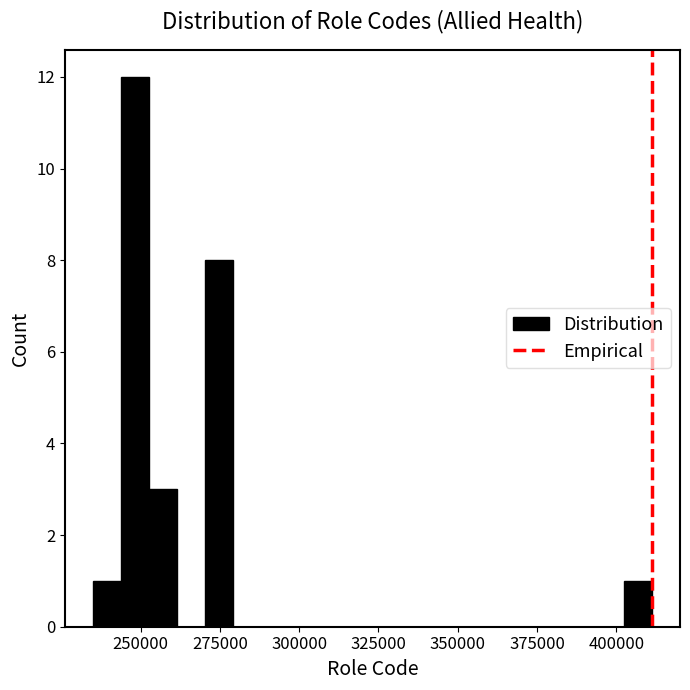

Read against the x-axis, roughly where is the centre of the tallest bar?

250000